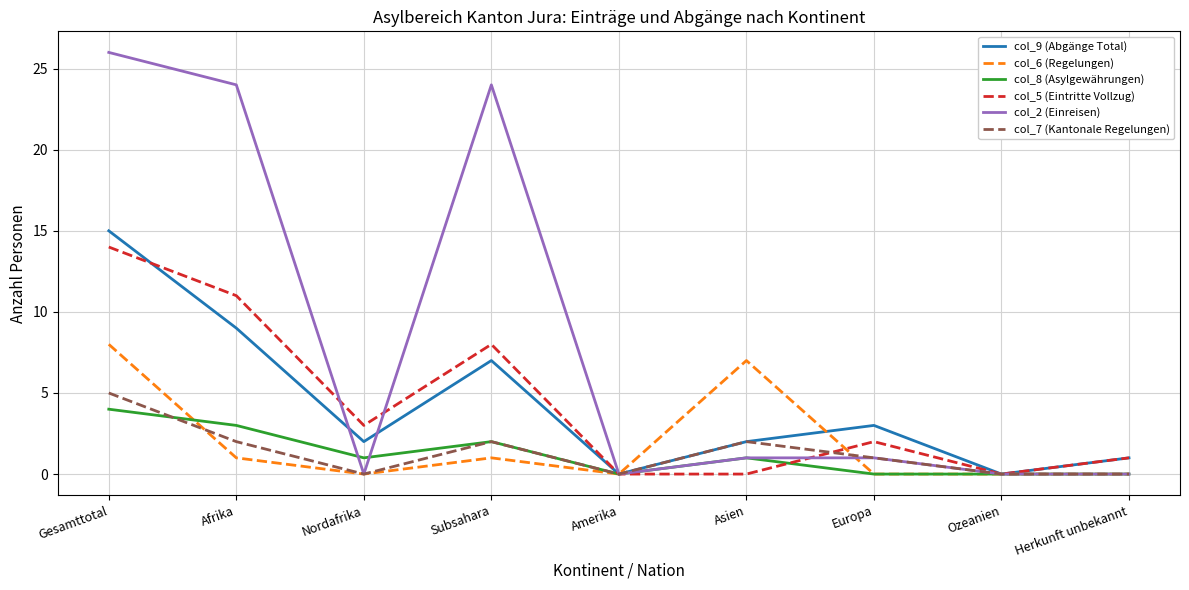

How many col_6 (Regelungen) values are between 0 and 1?

7